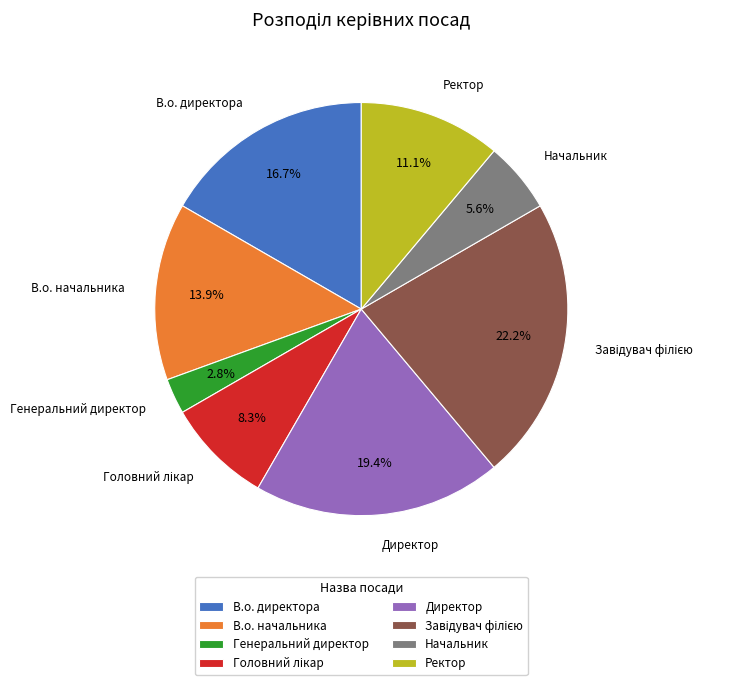

To the nearest percent, what is the average slice percentage?

12%